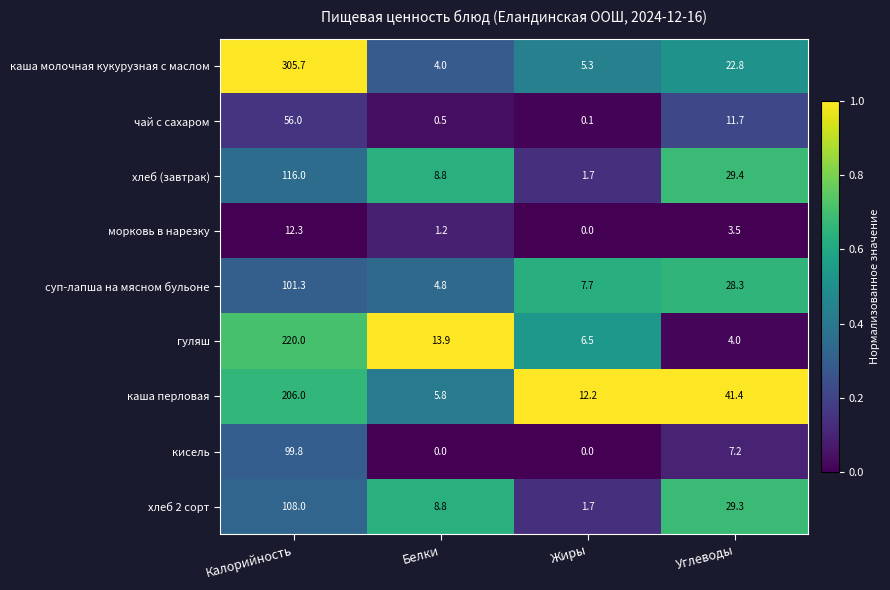

What is the difference between the second highest and second lowest values in the кисель series?

7.2